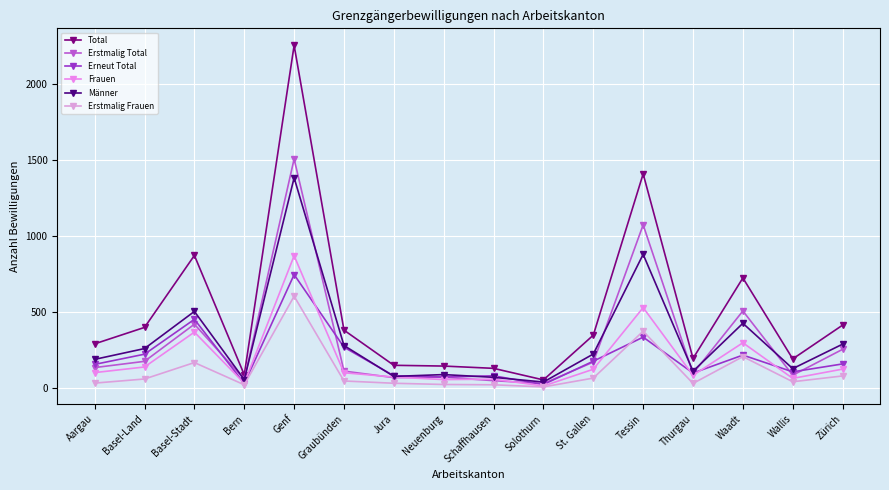

Where is Erstmalig Total nearest to the value 768?

Waadt